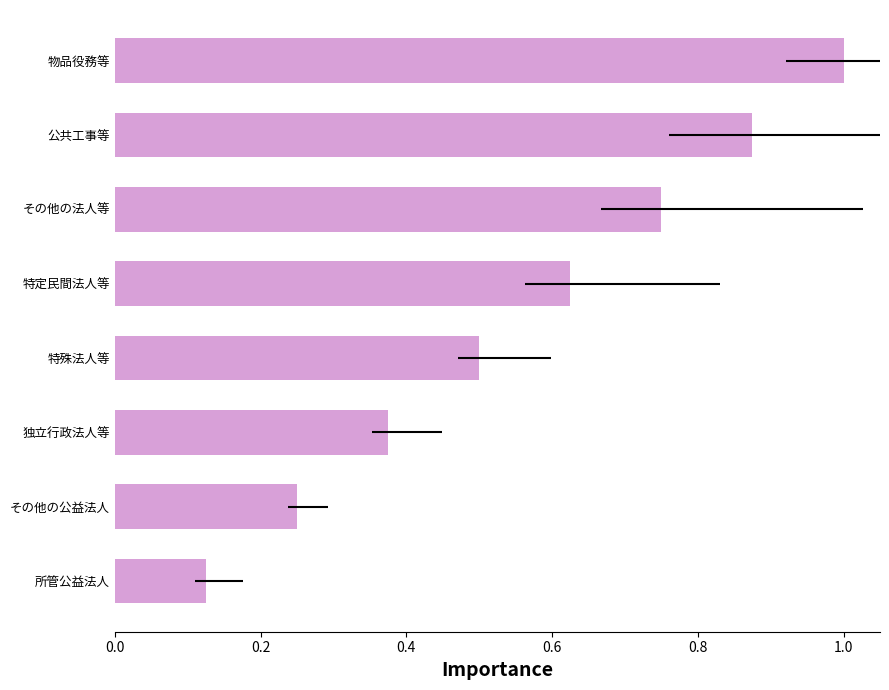

The value at その他の法人等 is 1.2. True or false?

False